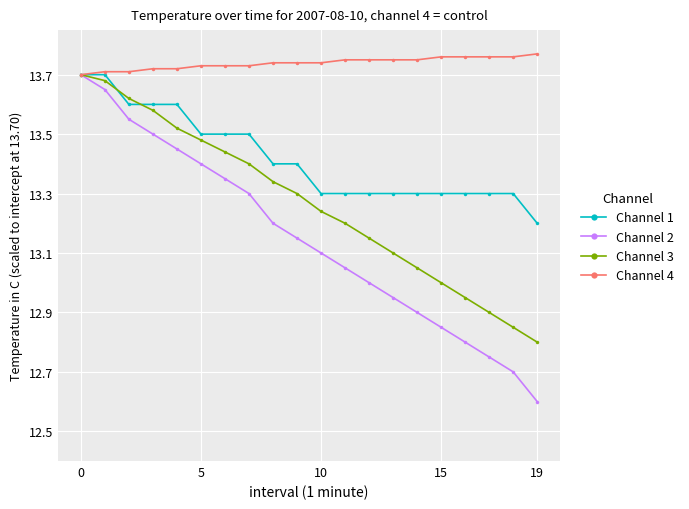

What is the smallest value displayed?

12.6